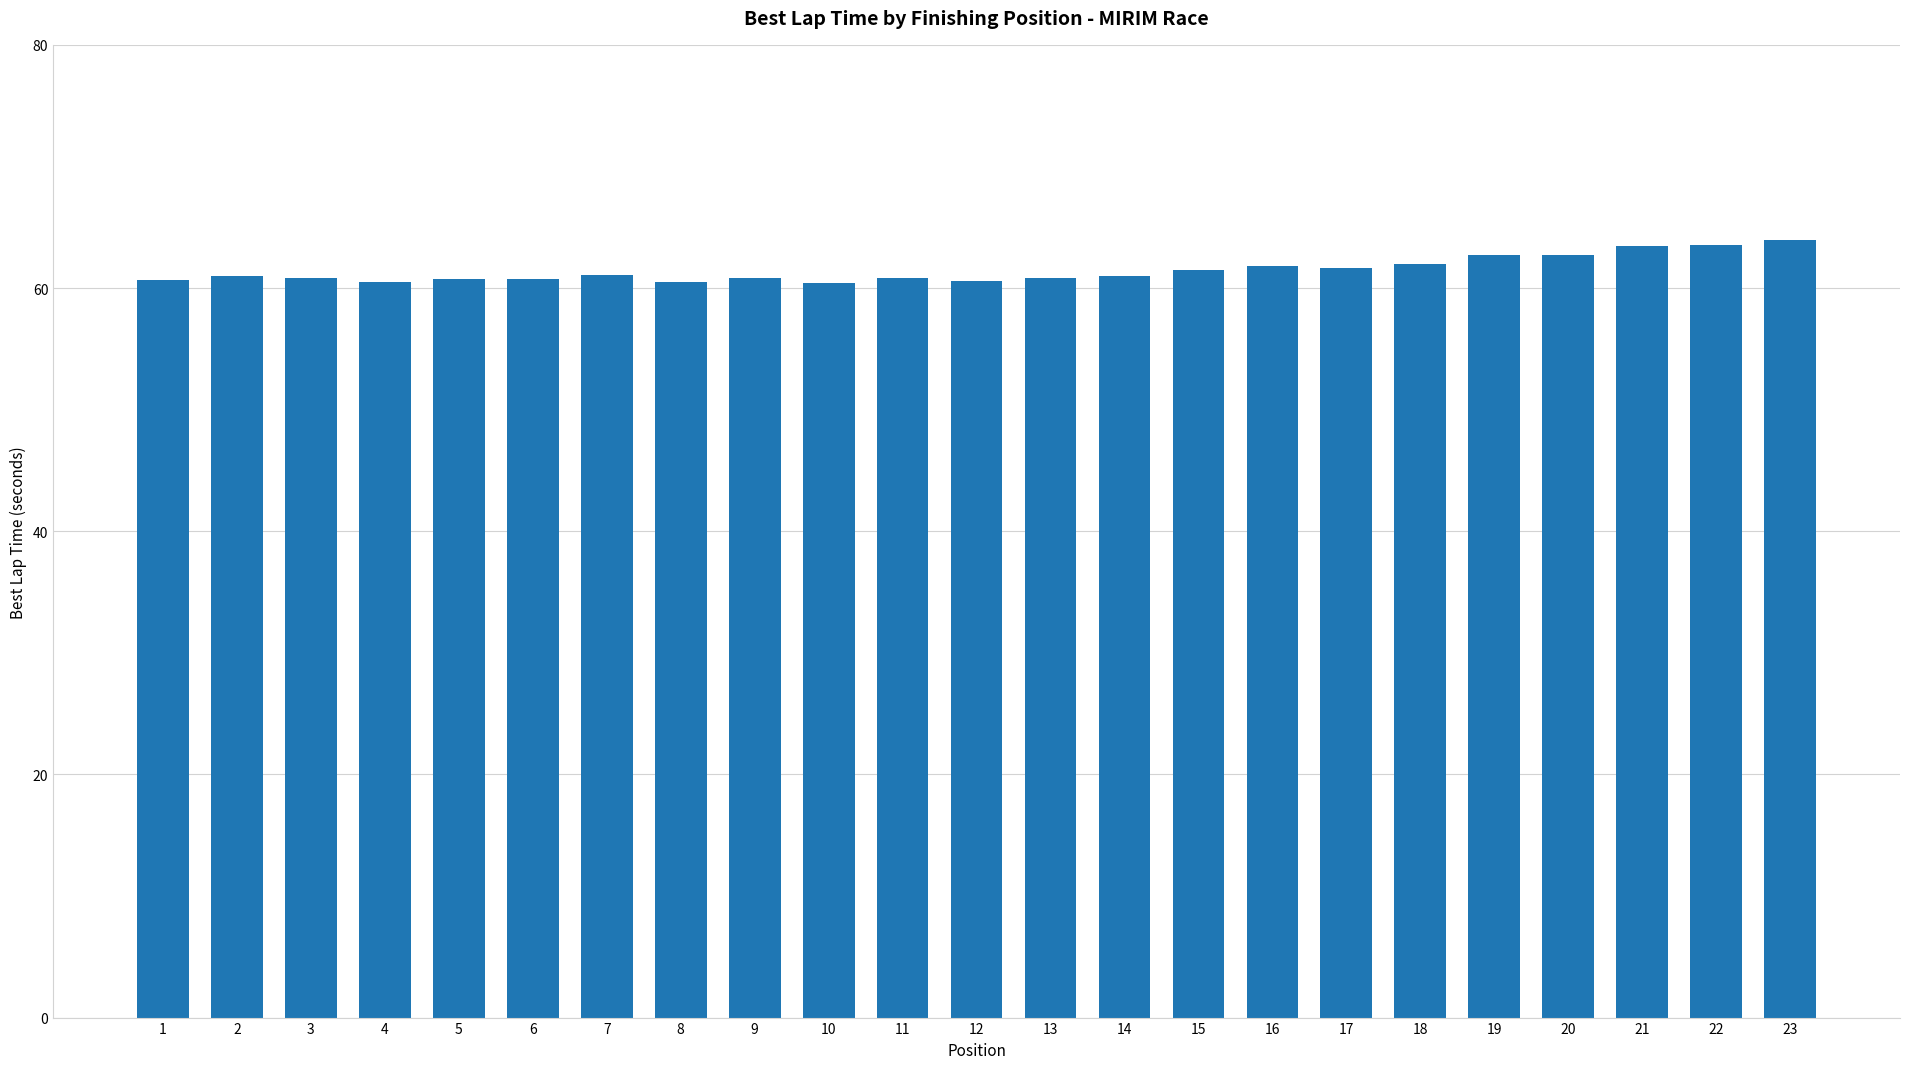

What is the difference between the maximum and minimum values?

3.6